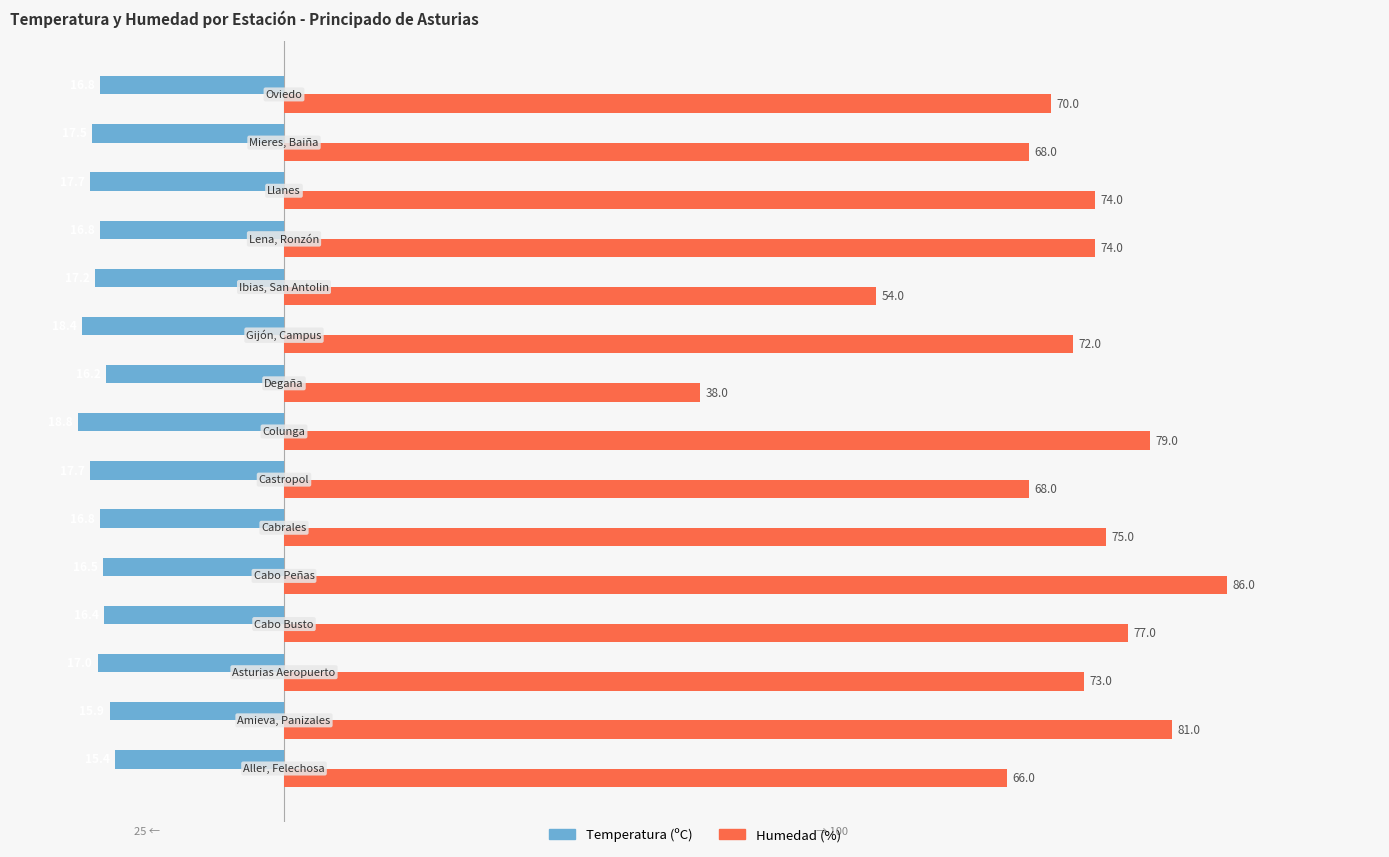

Which series has the largest total across all categories?

Humedad (%)